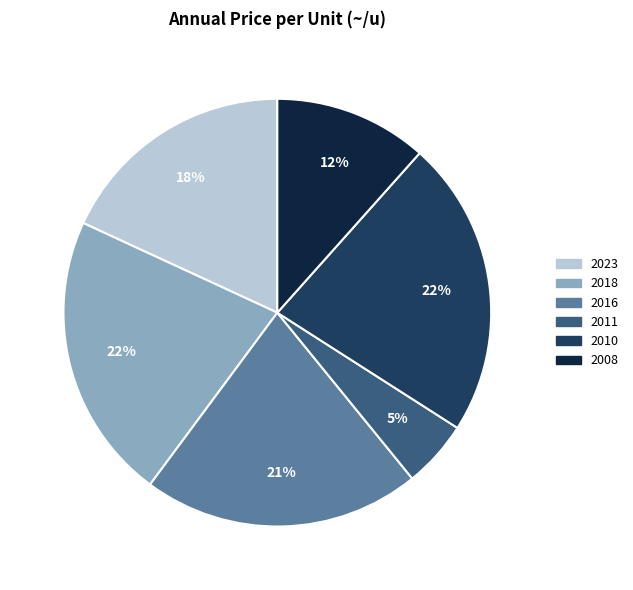

Count the number of slices in the pie.

6